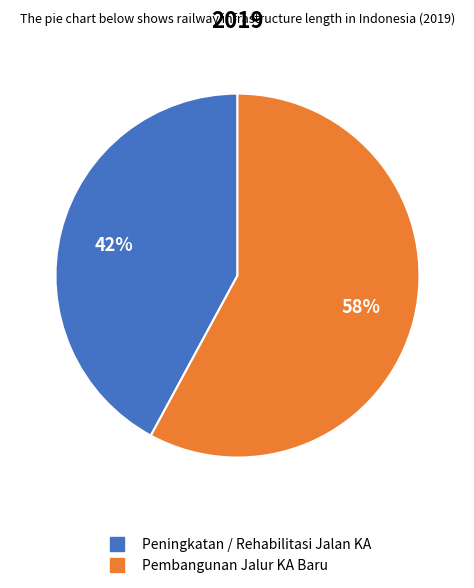

Does any single category account for the majority?

Yes